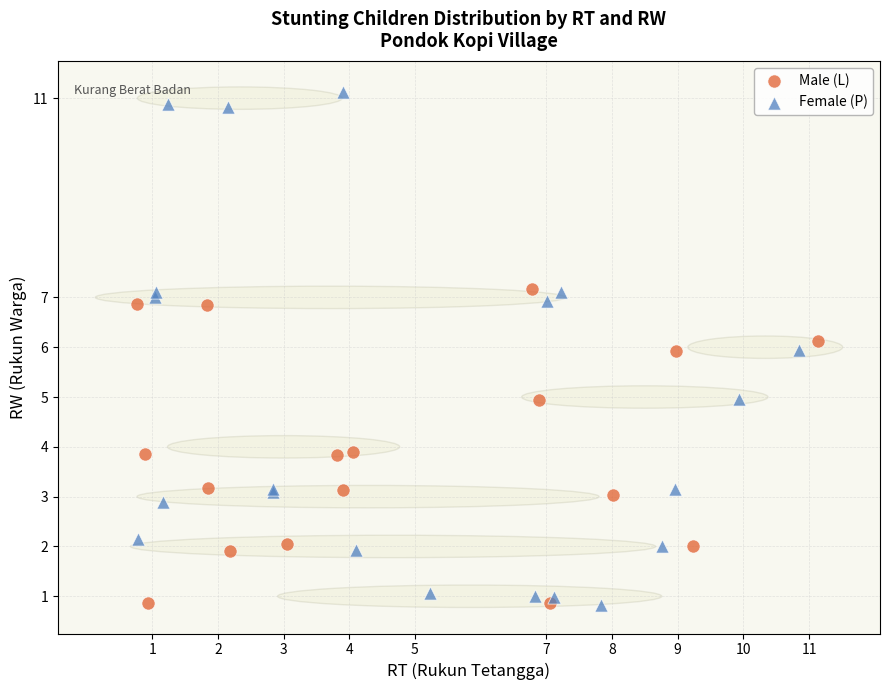

Which series has the widest spread of Y values?

Female (P)